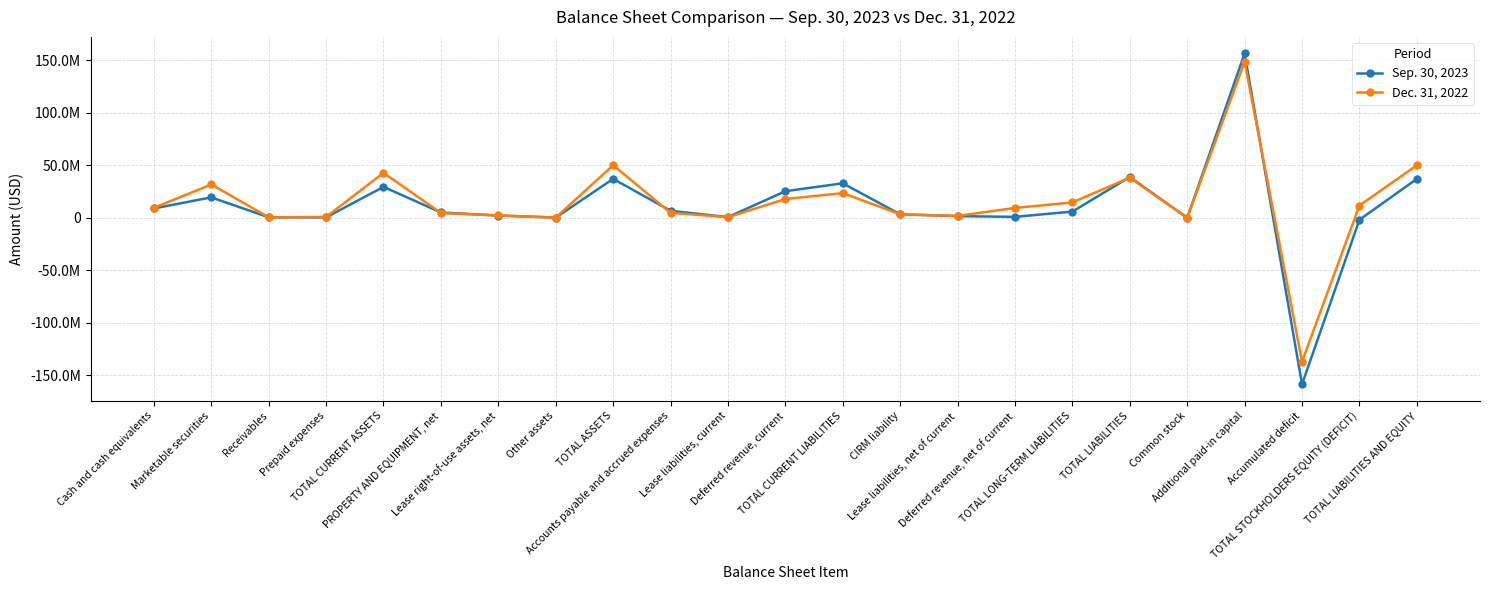

Which category has the highest value in the Dec. 31, 2022 series?

Additional paid-in capital